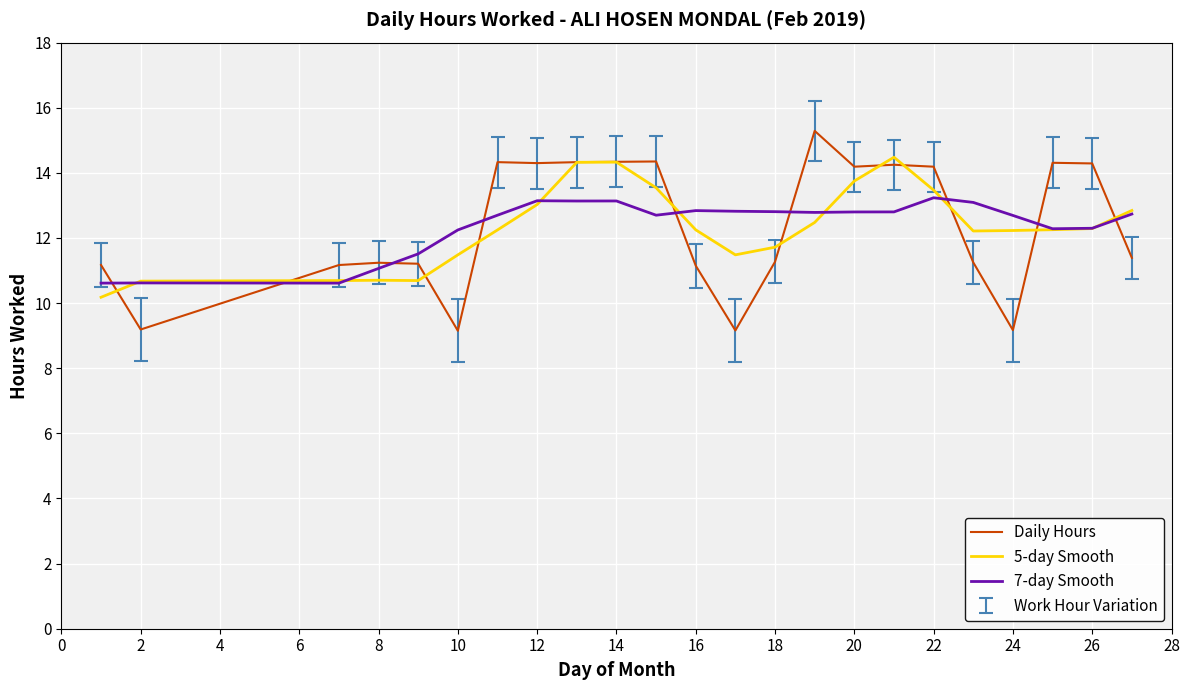

Which series has the widest spread of values?

Daily Hours